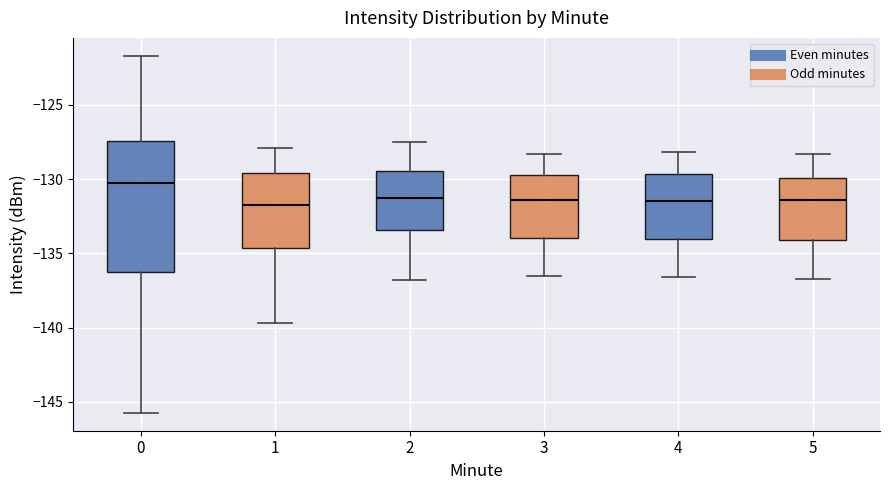

Which box is the tallest, from its lower edge to its upper edge?

0